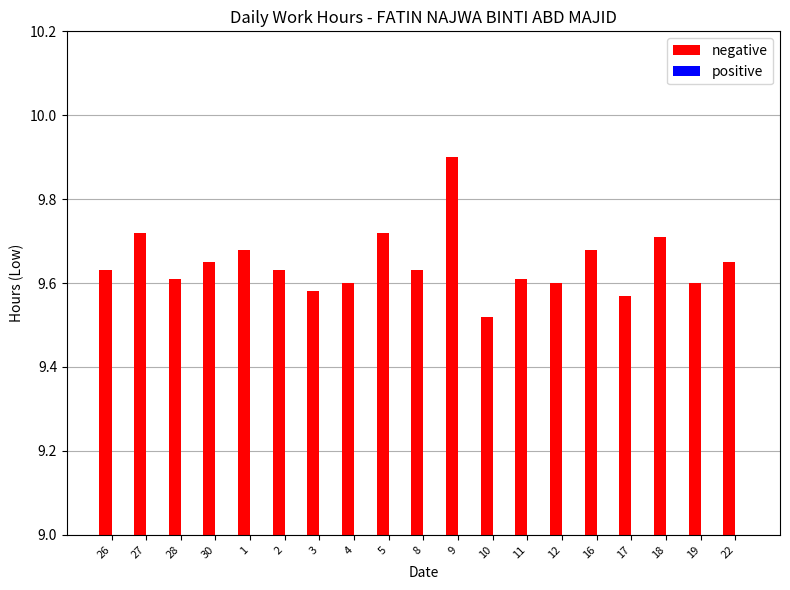

Which label corresponds to the smallest value in the chart?

10